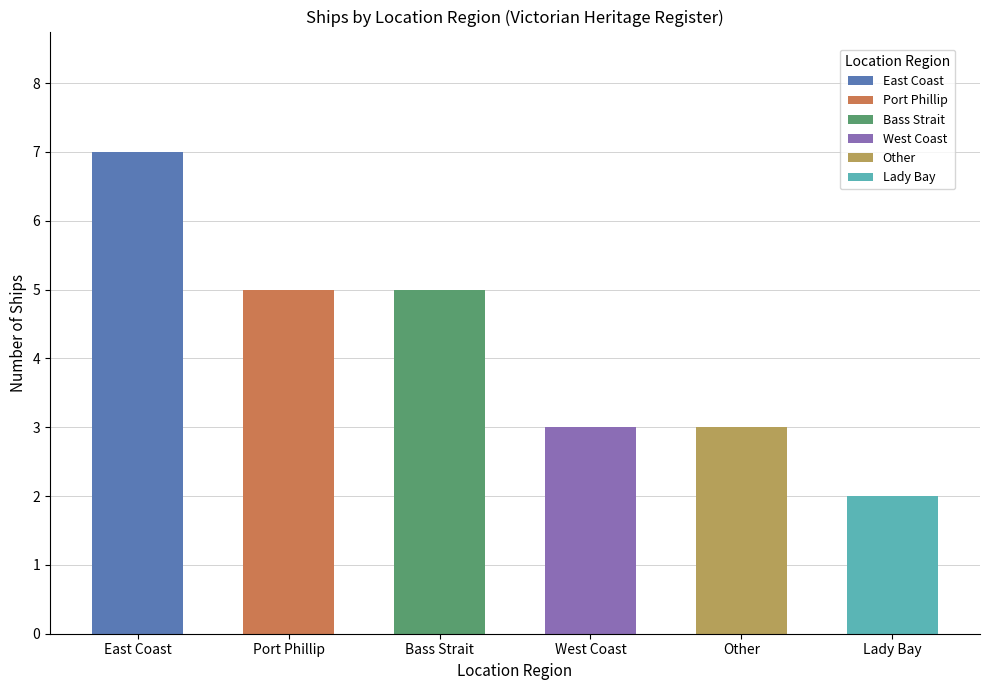

What is the difference between the maximum and second lowest values?

4